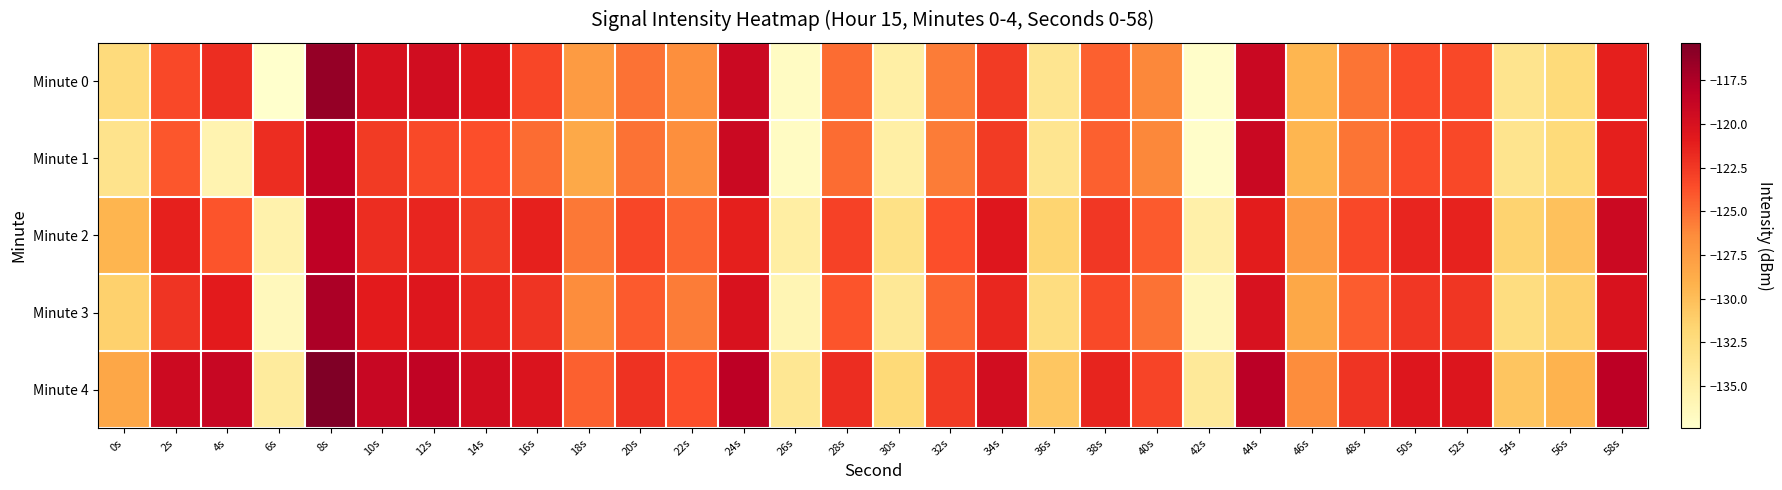

Rank the series at 18s from highest to lowest value.

Minute 4, Minute 2, Minute 3, Minute 0, Minute 1